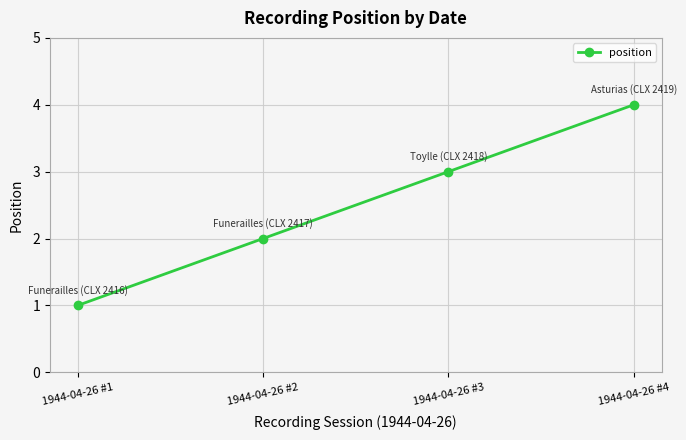

What is the sum of all values?

10